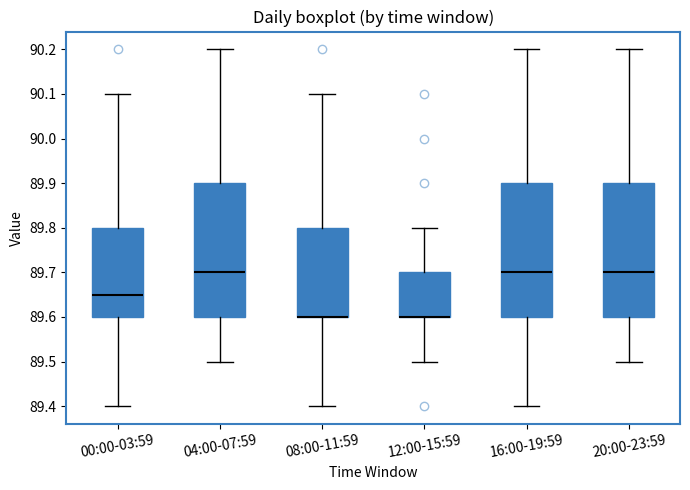

Reading left to right, read every box against the y-axis: the position of its median line, the range the box covers, and the ends of its whiskers. The values are not printed on the chart, so give them approximately, as read against the axis.

00:00-03:59: median 89.65, box 89.60 to 89.80, whiskers 89.40 to 90.10
04:00-07:59: median 89.70, box 89.60 to 89.90, whiskers 89.50 to 90.20
08:00-11:59: median 89.60 (drawn on the box's lower edge), box 89.60 to 89.80, whiskers 89.40 to 90.10
12:00-15:59: median 89.60 (drawn on the box's lower edge), box 89.60 to 89.70, whiskers 89.50 to 89.80
16:00-19:59: median 89.70, box 89.60 to 89.90, whiskers 89.40 to 90.20
20:00-23:59: median 89.70, box 89.60 to 89.90, whiskers 89.50 to 90.20